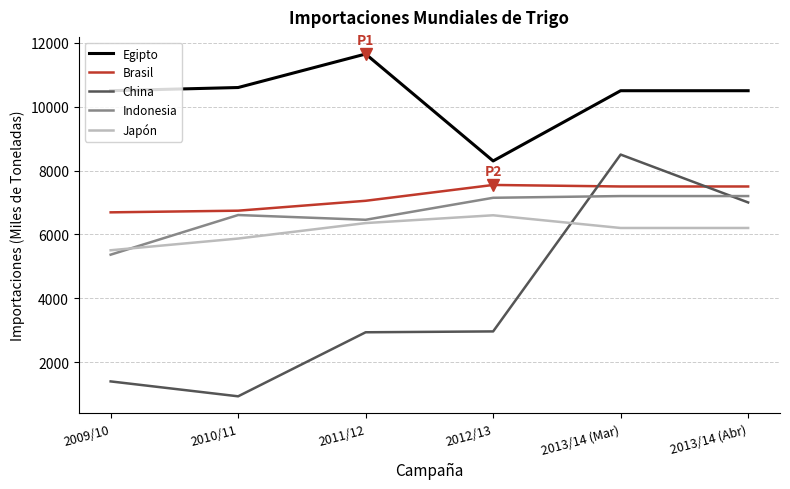

What is the approximate value of Japón at 2012/13, to the nearest 100?

6600